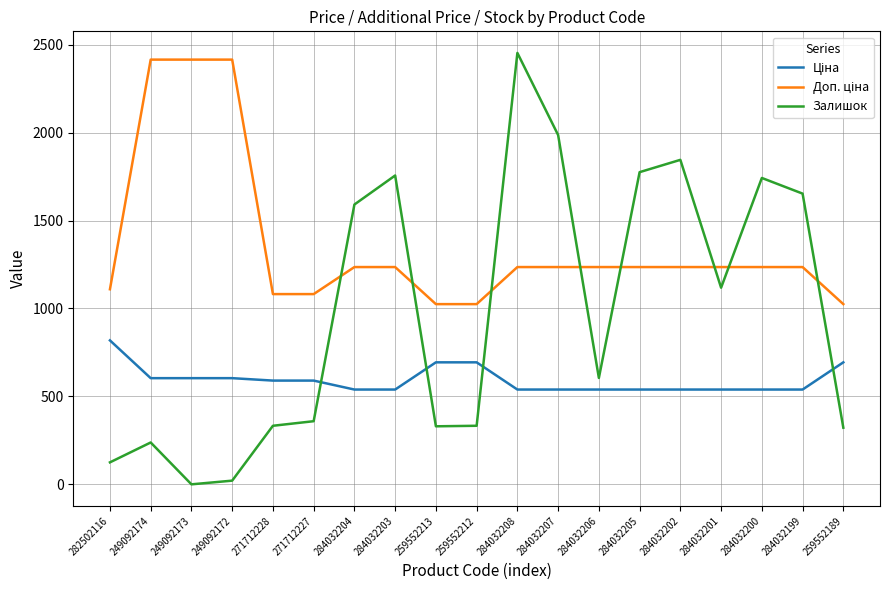

What is the total value across all series at 284032203?

3530.4